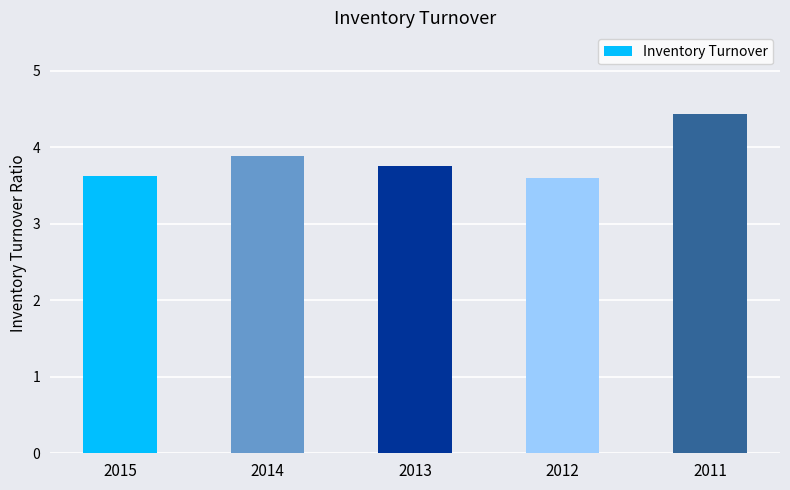

Reading left to right, list all the values displayed in this chart.

2015=3.6	2014=3.9	2013=3.8	2012=3.6	2011=4.4